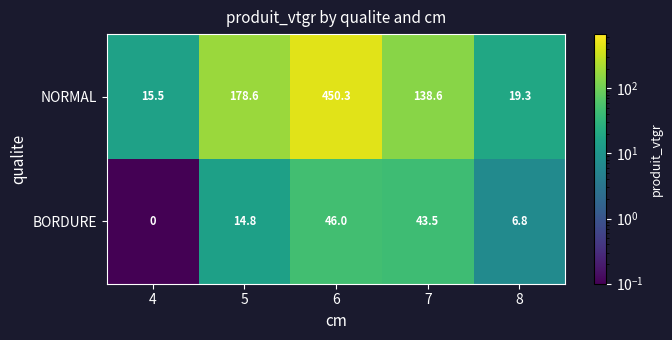

What is the difference between the maximum and minimum values in the NORMAL series?

434.8